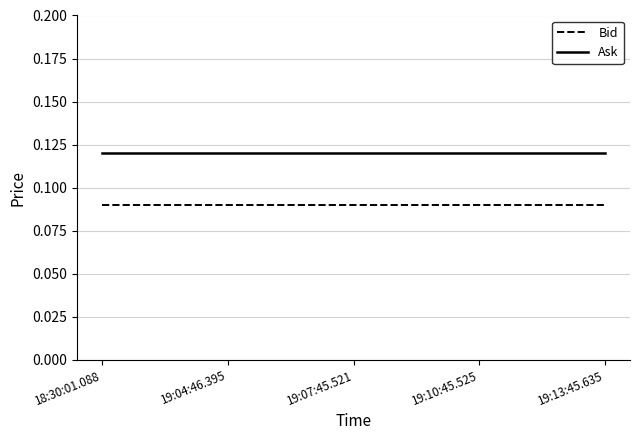

True or false: Ask and Bid intersect in this chart.

False